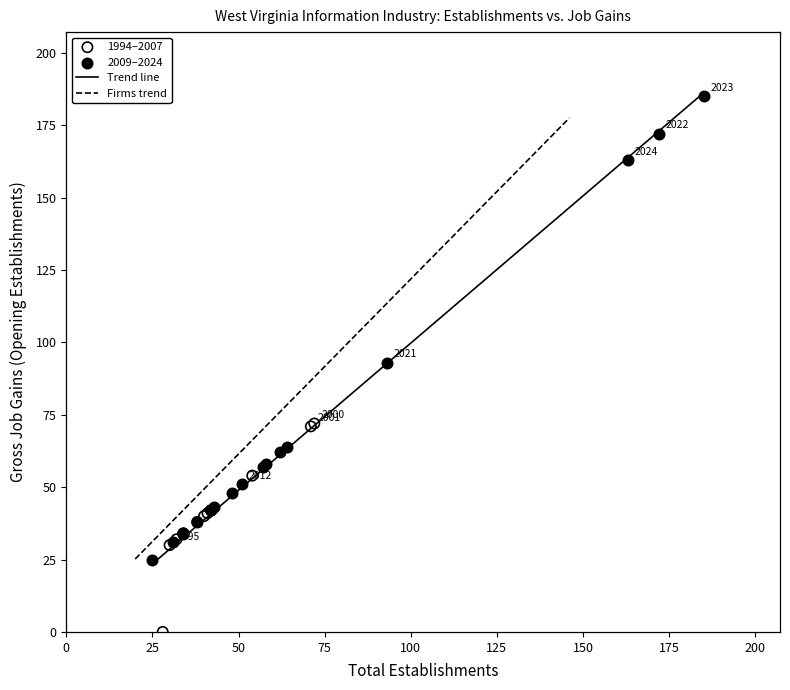

Which series has the widest spread of Y values?

2009–2024